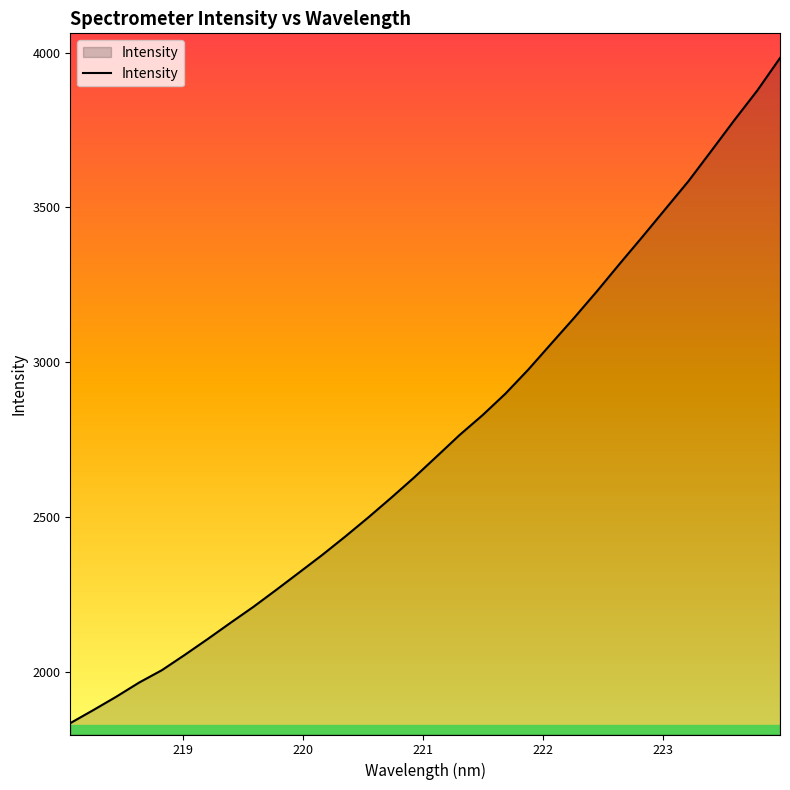

What is the smallest value displayed?

1835.3